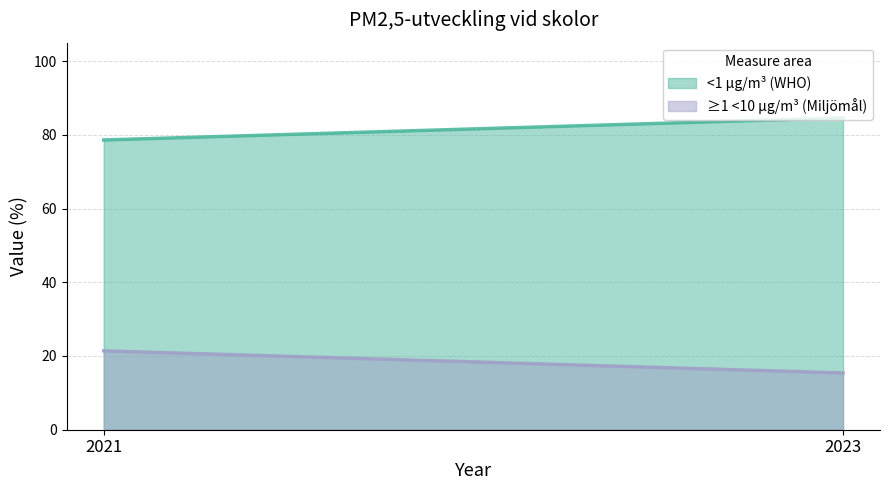

The value of <1 µg/m³ (WHO) at 2021 is 118.0. True or false?

False